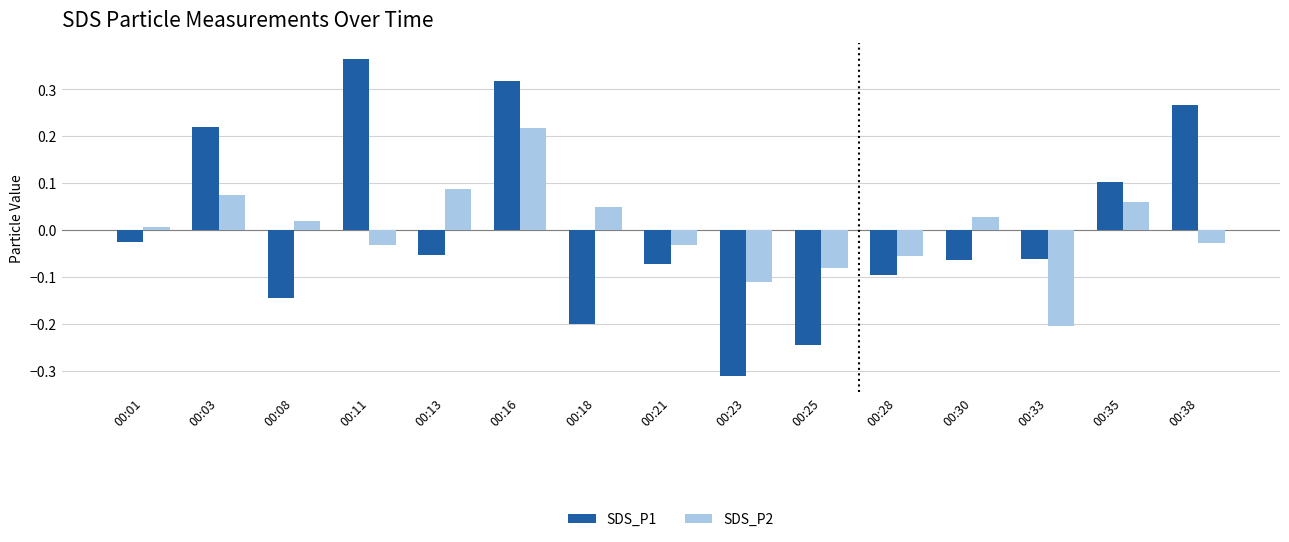

Which series has the widest spread of values?

SDS_P1